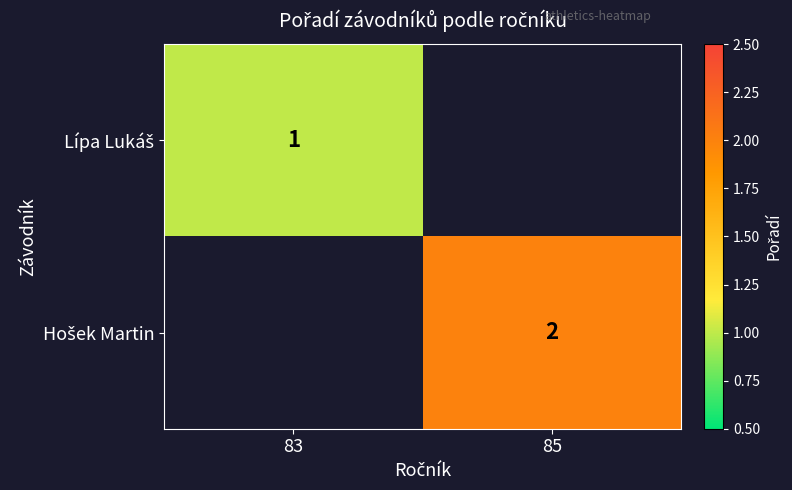

List the labels in order of Lípa Lukáš value, largest first.

83, 85